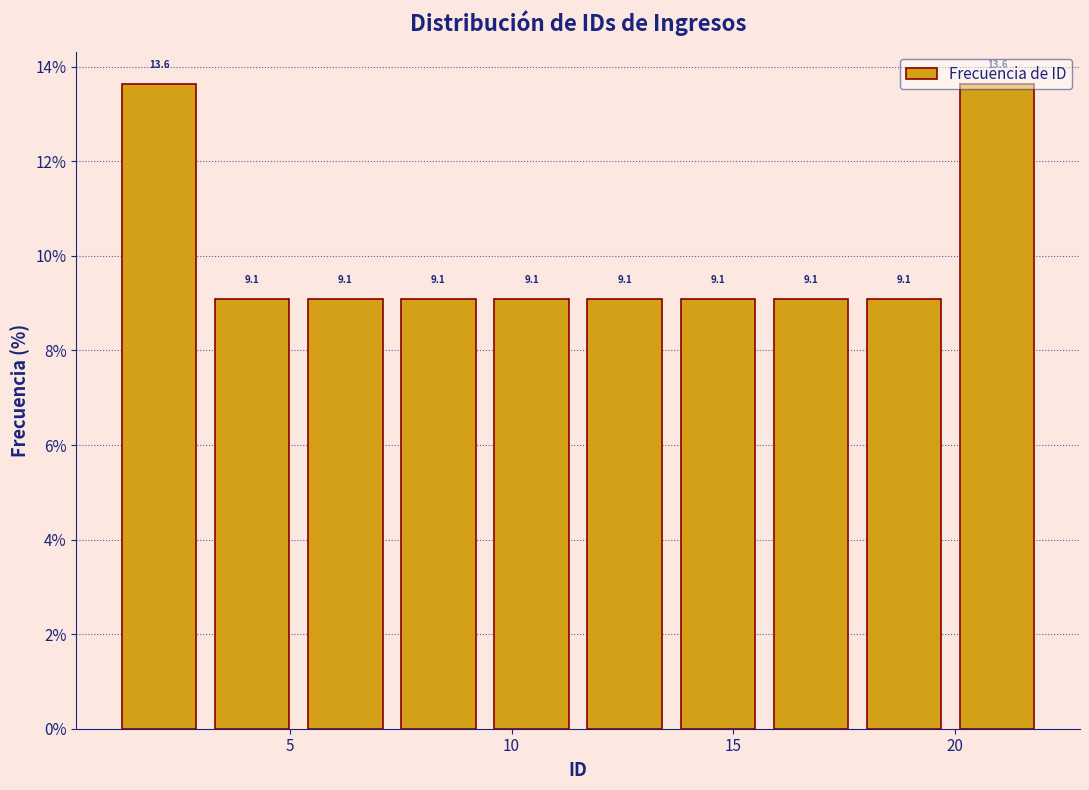

What is the height of the bar covering 7.3 to 9.4 on the x-axis? The bar edges are not printed on the chart, so give them approximately, as read against the axis.

9.1